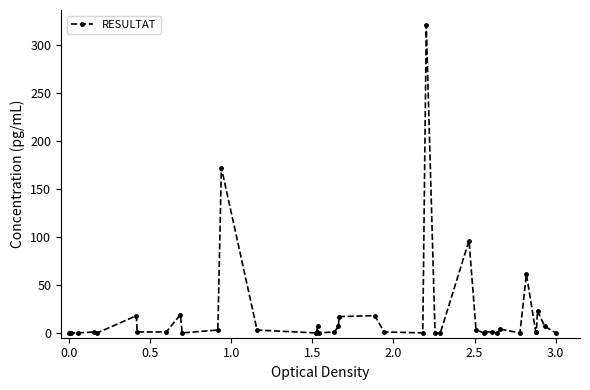

What is the sum of all values?

787